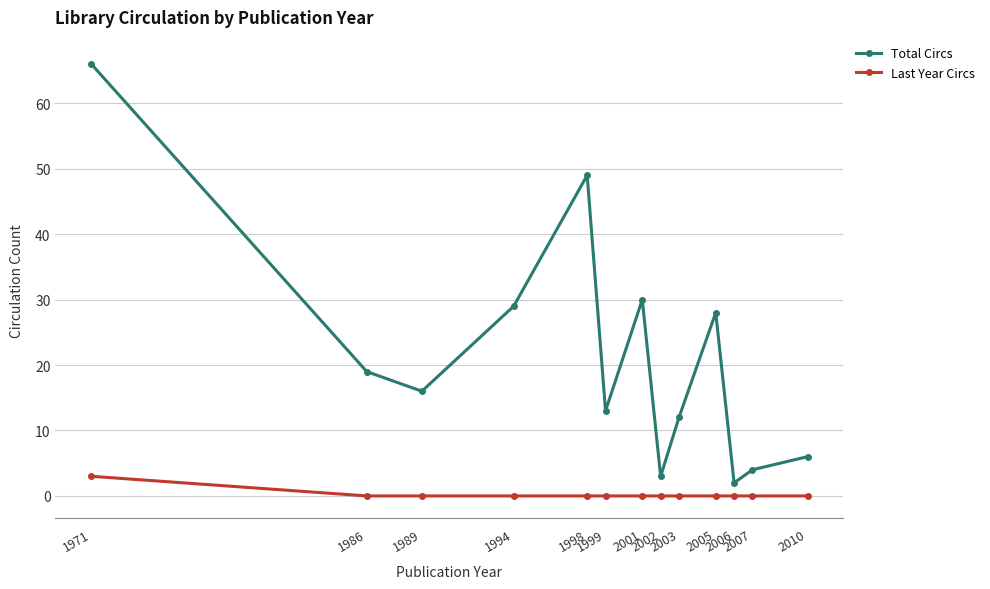

At which label does Total Circs first exceed 16?

1971